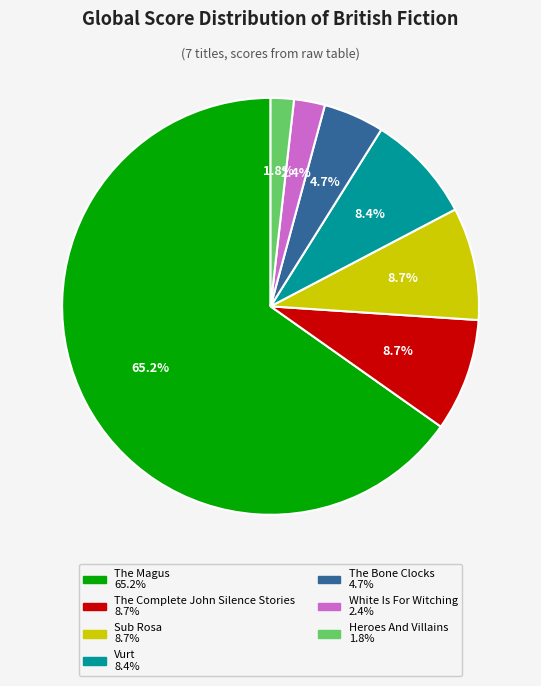

Between Heroes And Villains and The Complete John Silence Stories, which is larger?

The Complete John Silence Stories